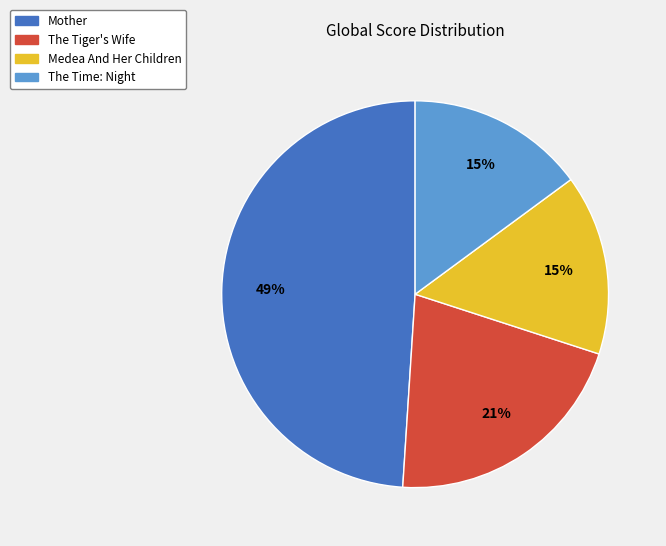

The The Time: Night slice represents 15% of the pie. True or false?

True